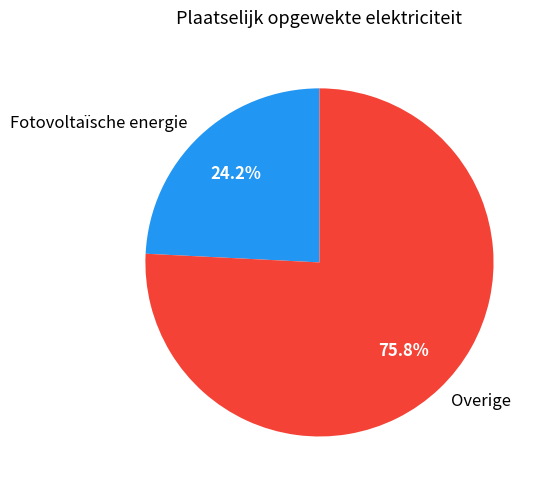

Count the number of slices in the pie.

2